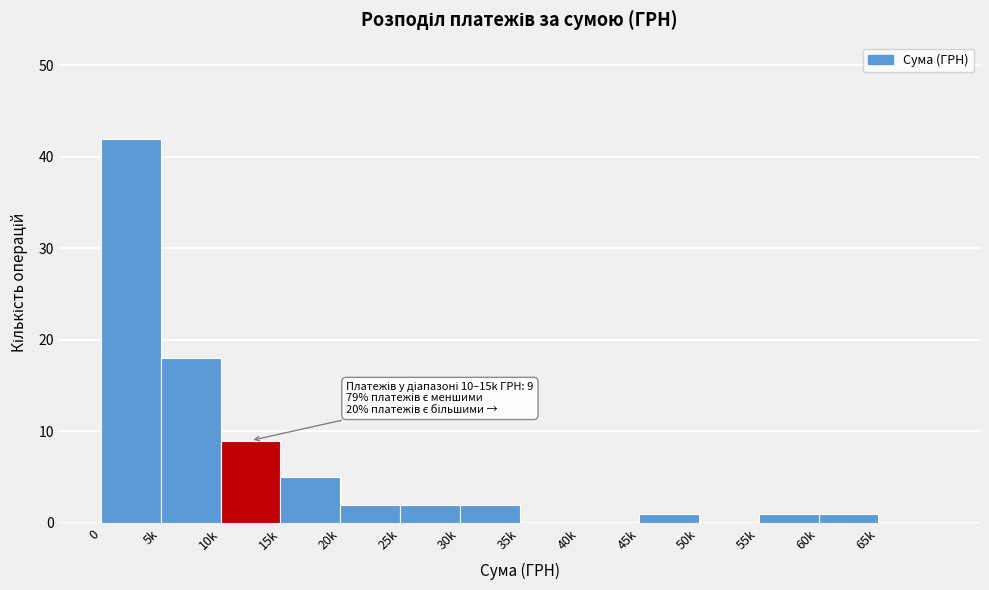

Reading right to left, what are all the values shown in this chart?

65k=0	60k=1	55k=1	50k=0	45k=1	40k=0	35k=0	30k=2	25k=2	20k=2	15k=5	10k=9	5k=18	0=42